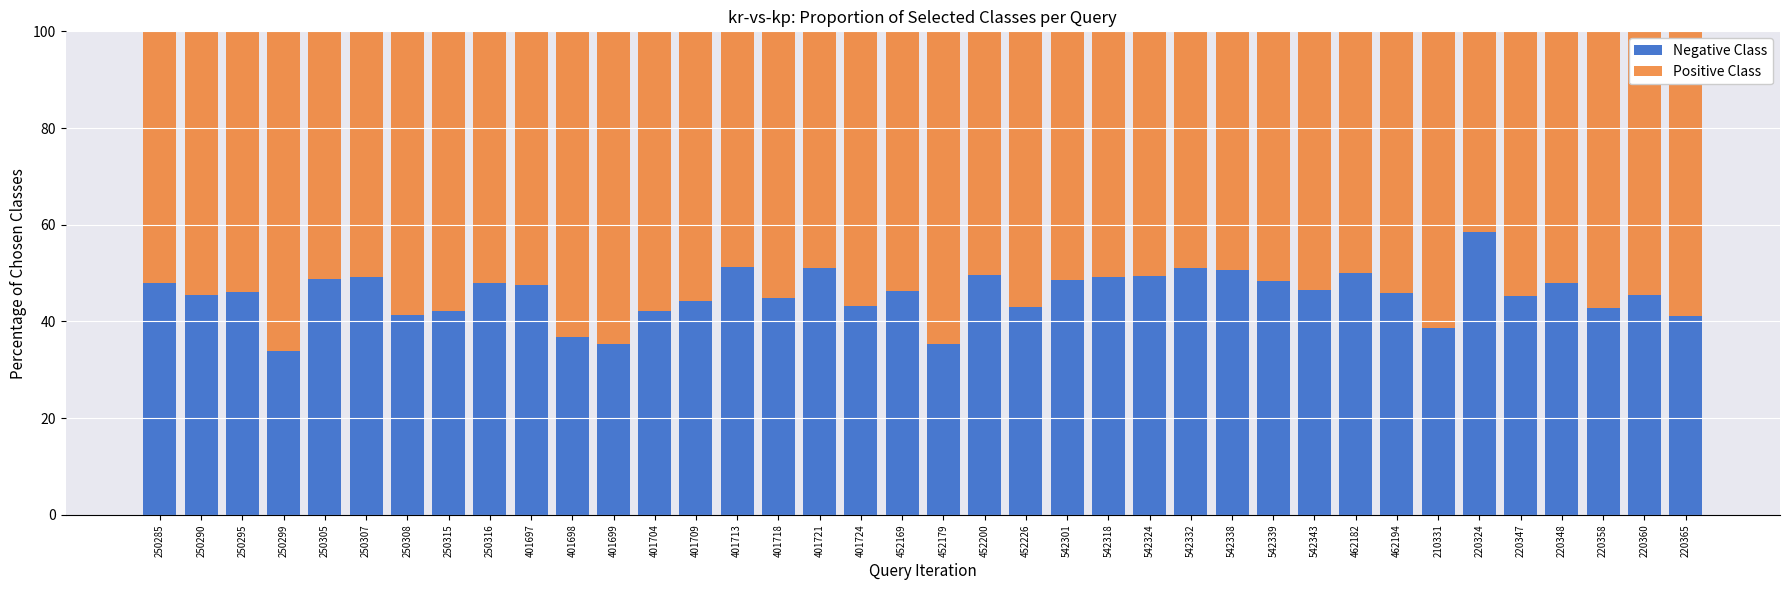

What is the total value across all series at 542339?

100.0